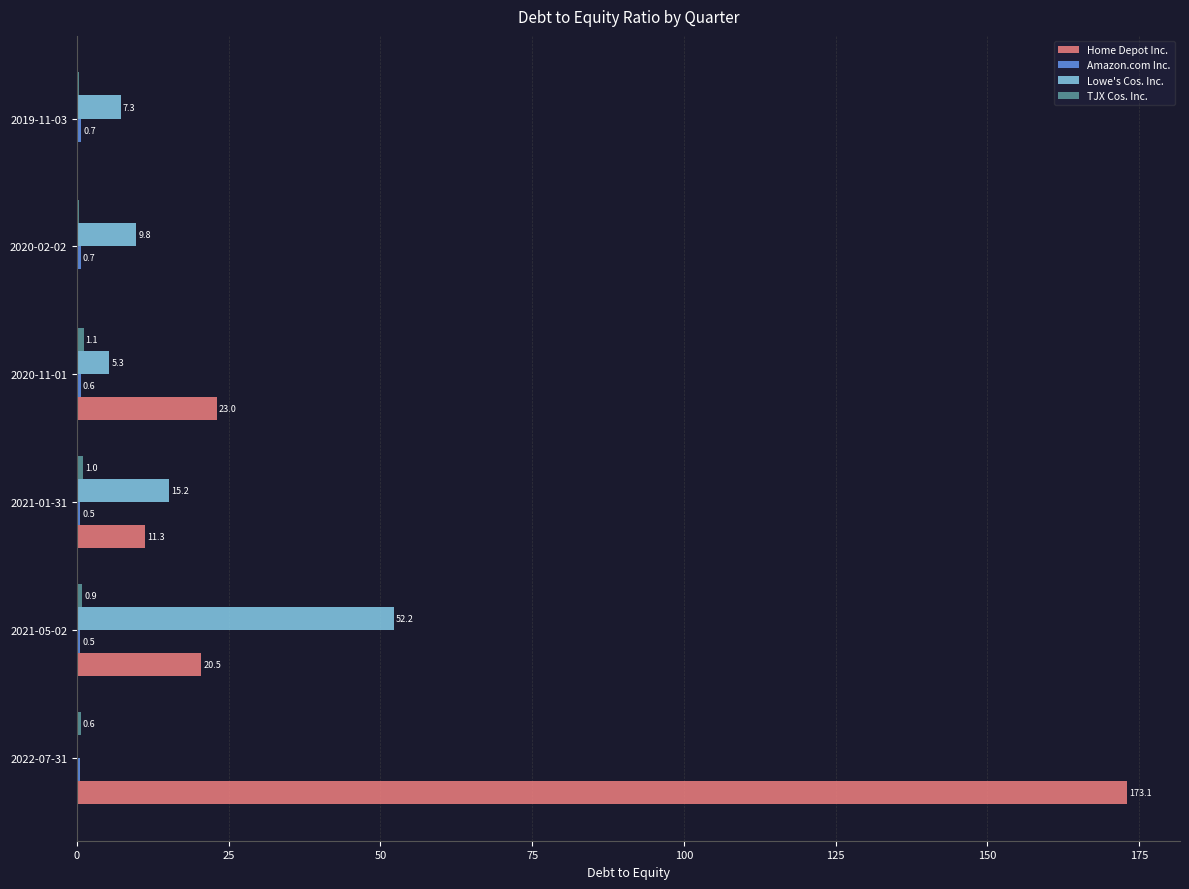

At which category is the sum across all series the highest?

2022-07-31